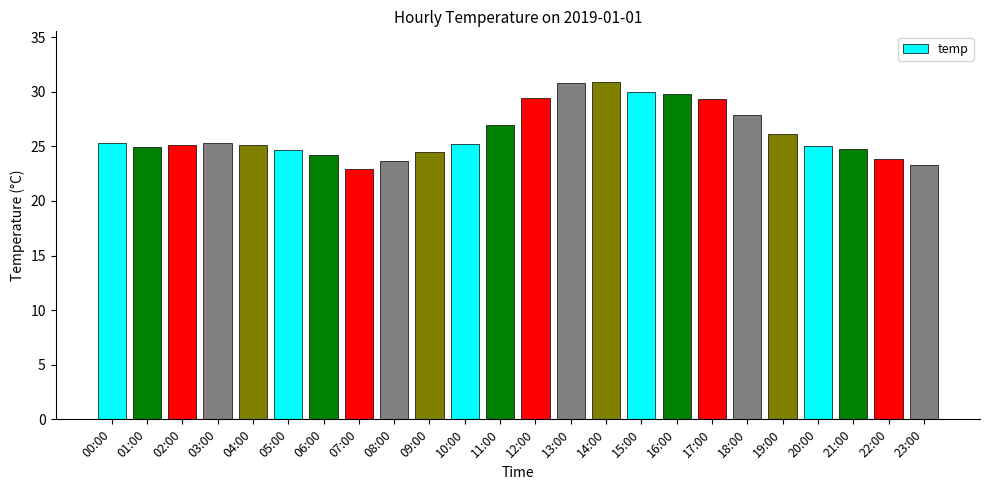

What is the minimum value shown in the chart?

22.9